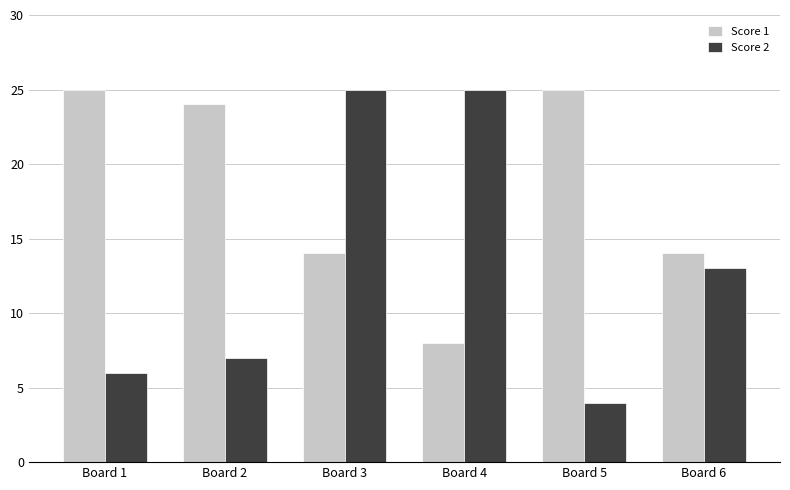

What is the difference between the maximum and second lowest values in the Score 2 series?

19